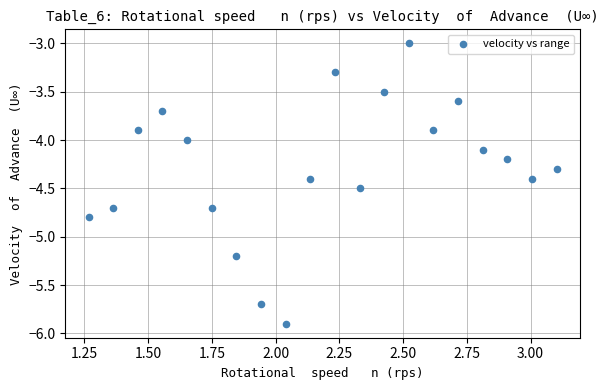

What is the range of Y values (max minus min)?

2.9